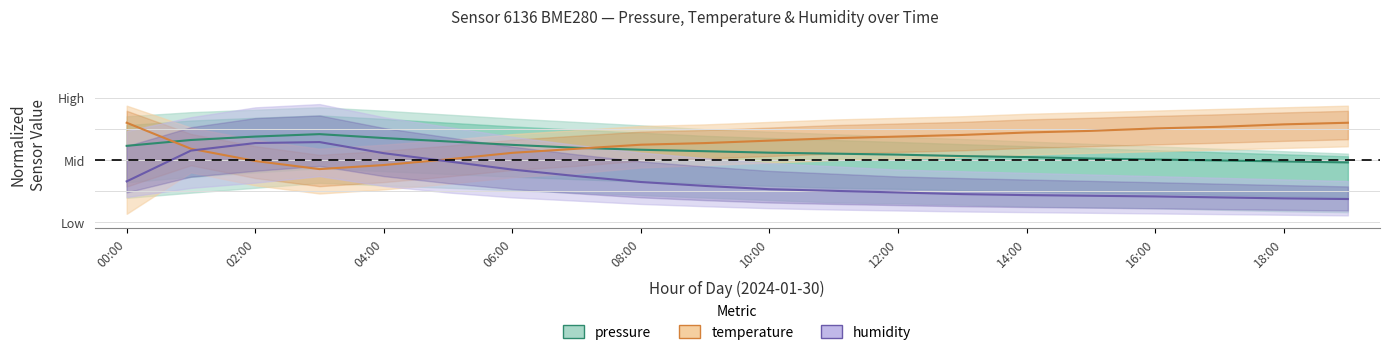

The value of pressure at 04:00 is 0.4. True or false?

False